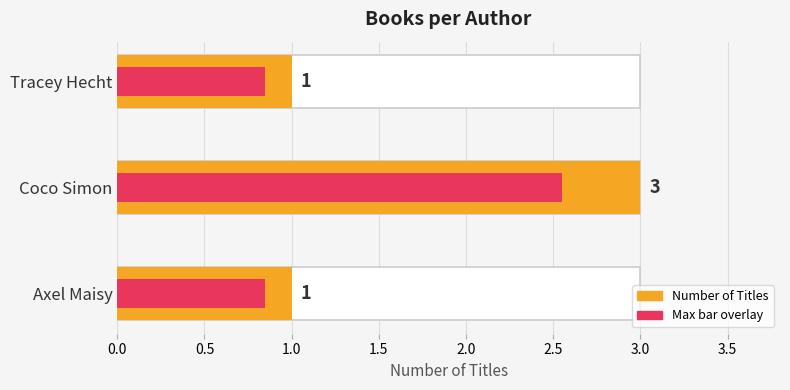

How many values exceed 1?

1